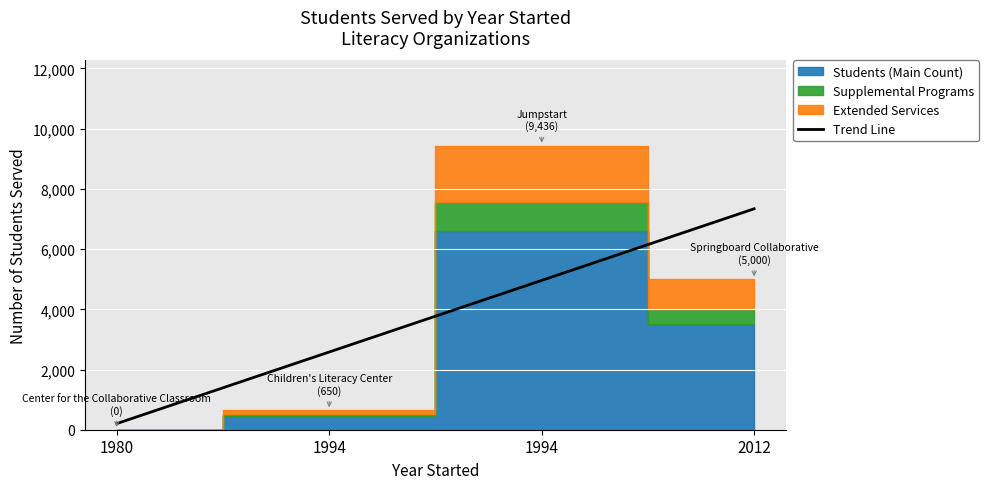

Between Jumpstart and Springboard Collaborative, which is larger?

Jumpstart